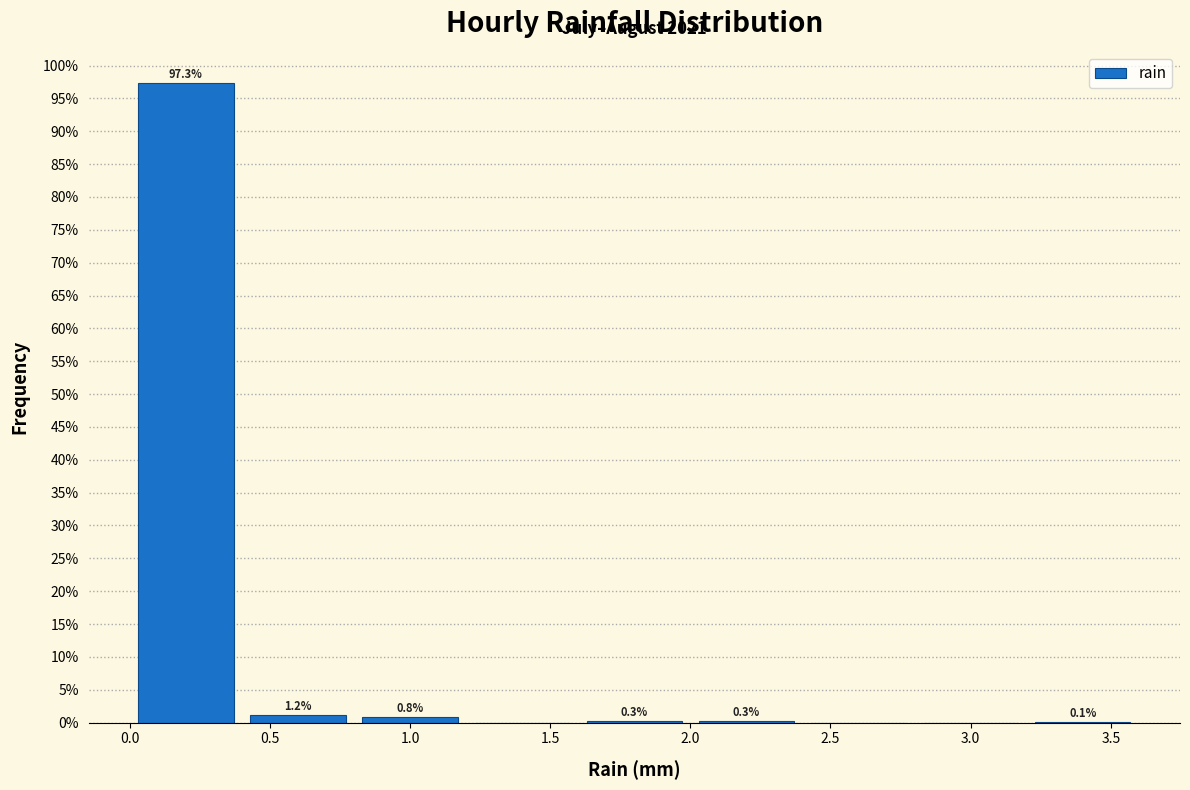

Over which range of the x-axis is the bar tallest?

0.0 to 0.4